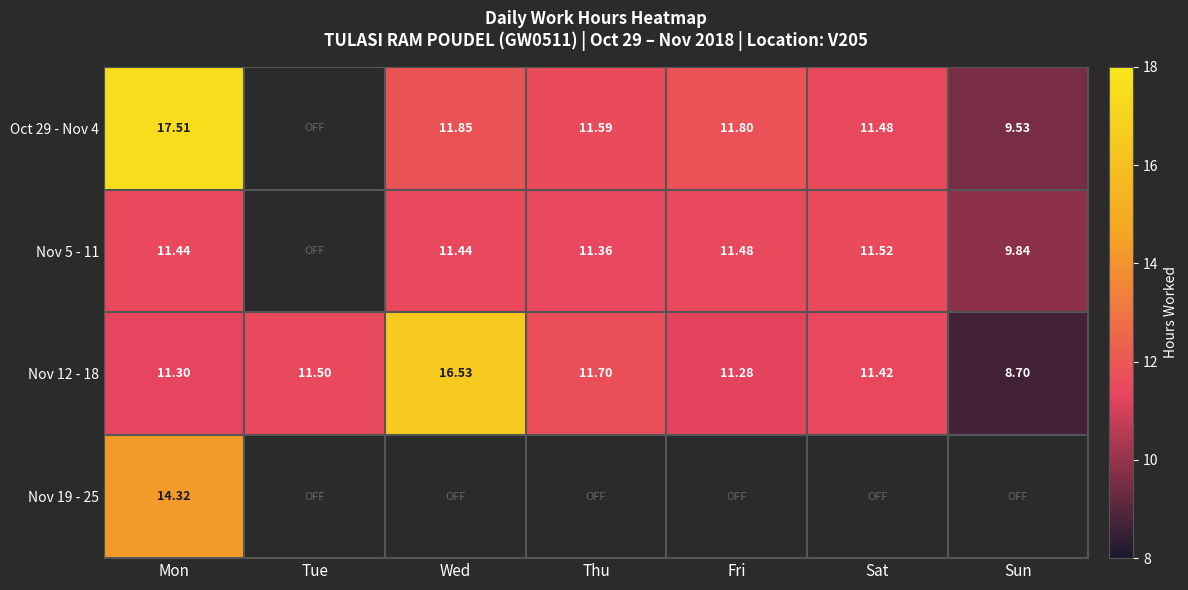

Which series has the widest spread of values?

Oct 29 - Nov 4